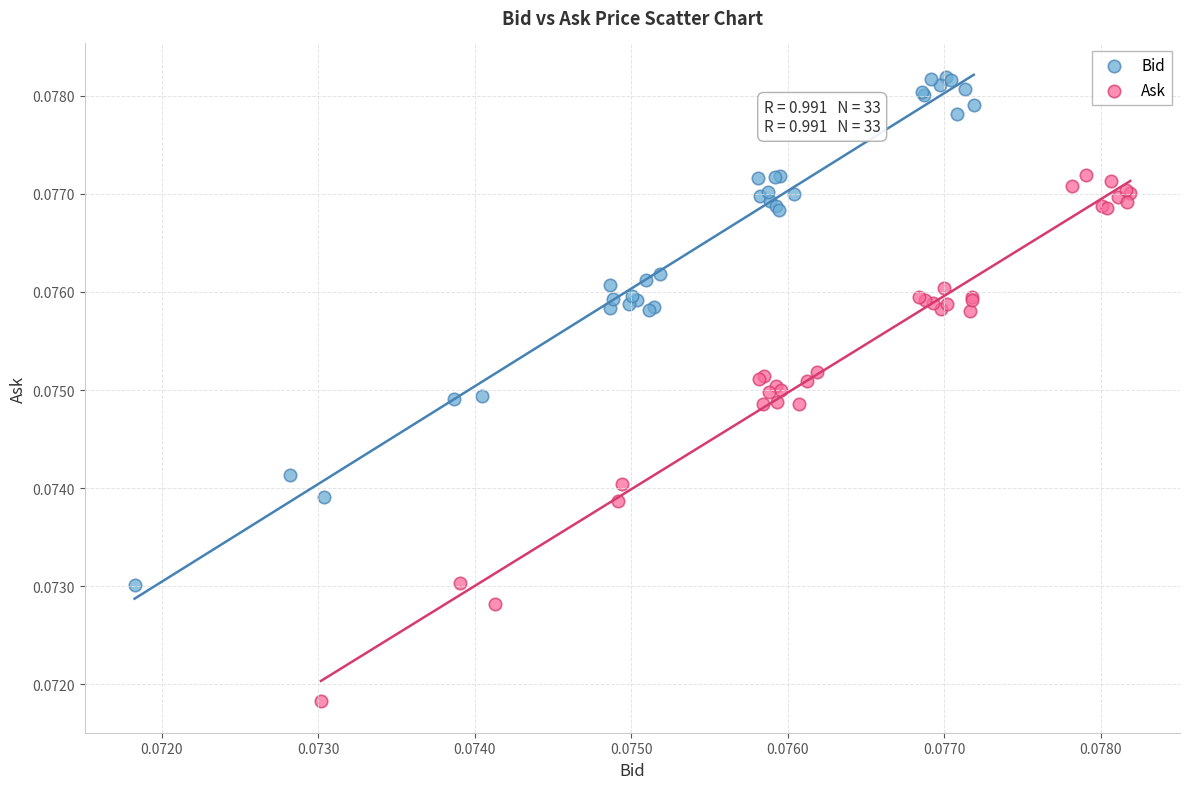

Which series has the widest spread of Y values?

Ask